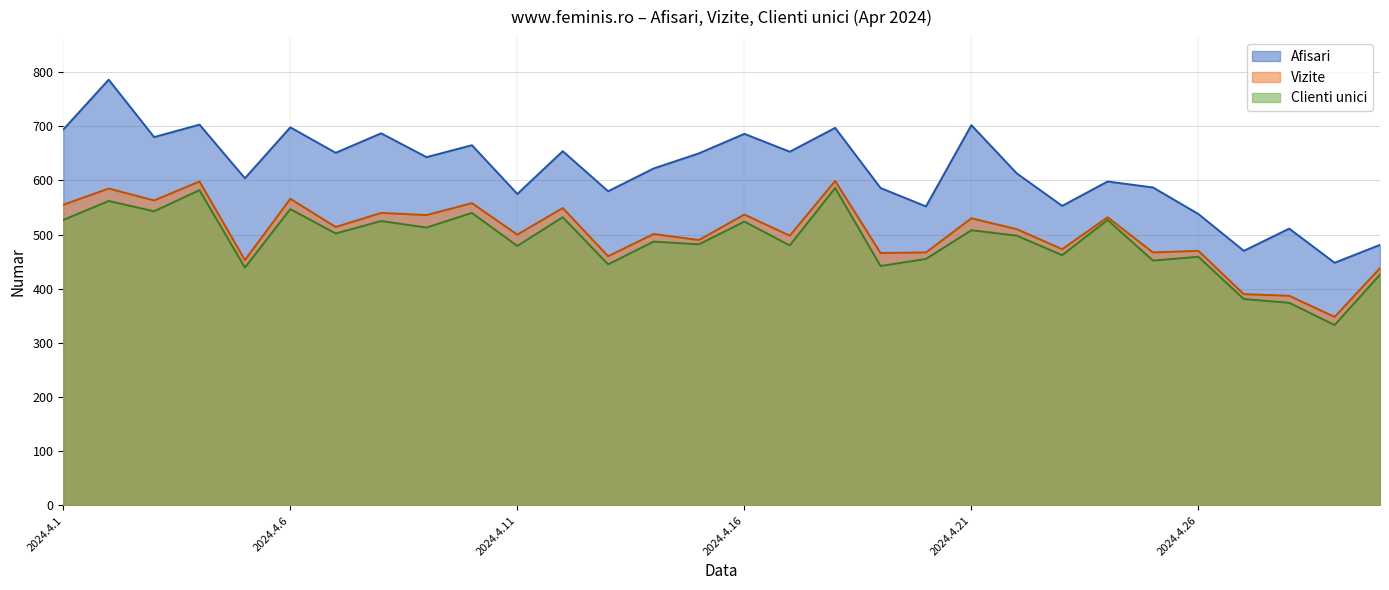

True or false: Vizite and Afisari cross at least once.

False